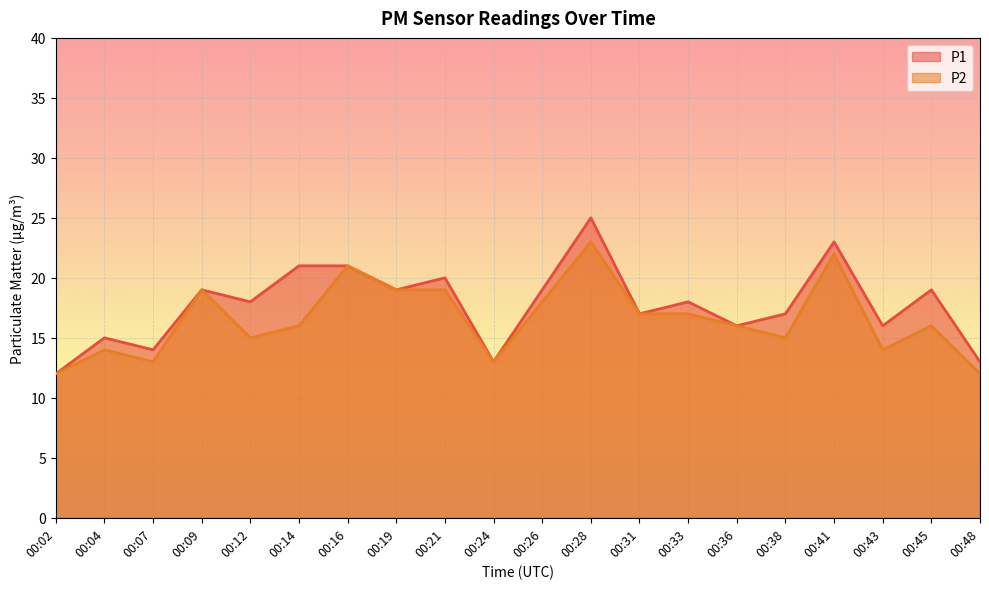

What is the sum of the P1 values at 00:07 and 00:45?

33